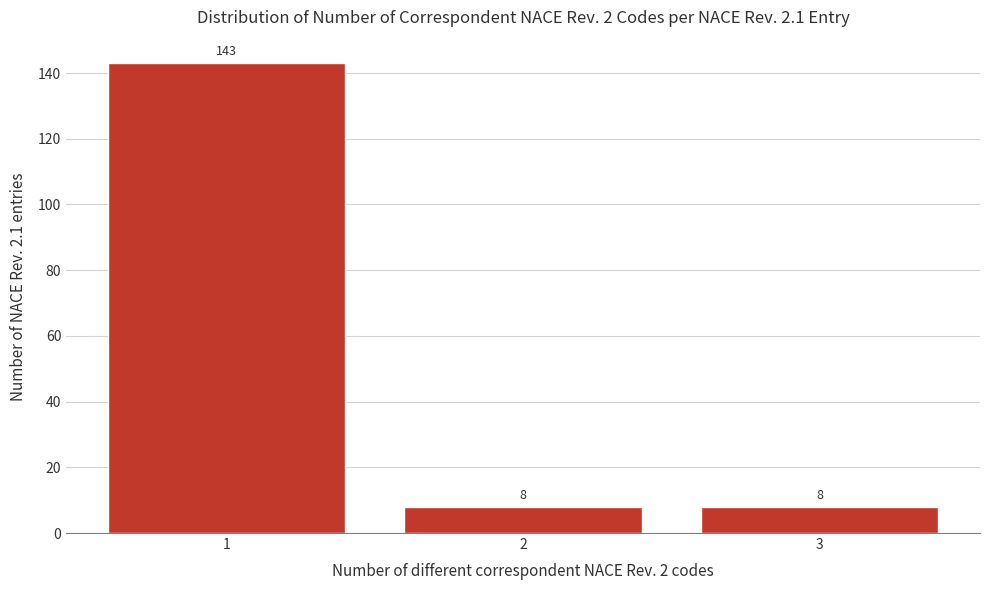

Reading right to left, extract all data points from this chart.

8	8	143